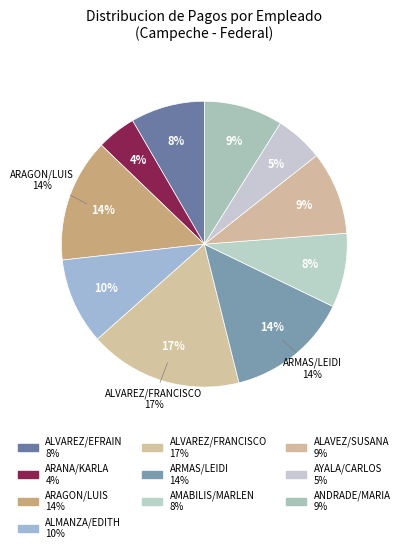

Which category has the smallest portion of the pie?

ARANA/KARLA